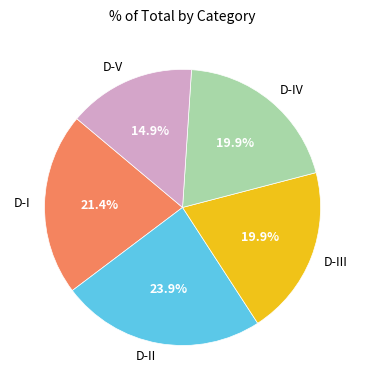

The D-V slice represents 5% of the pie. True or false?

False